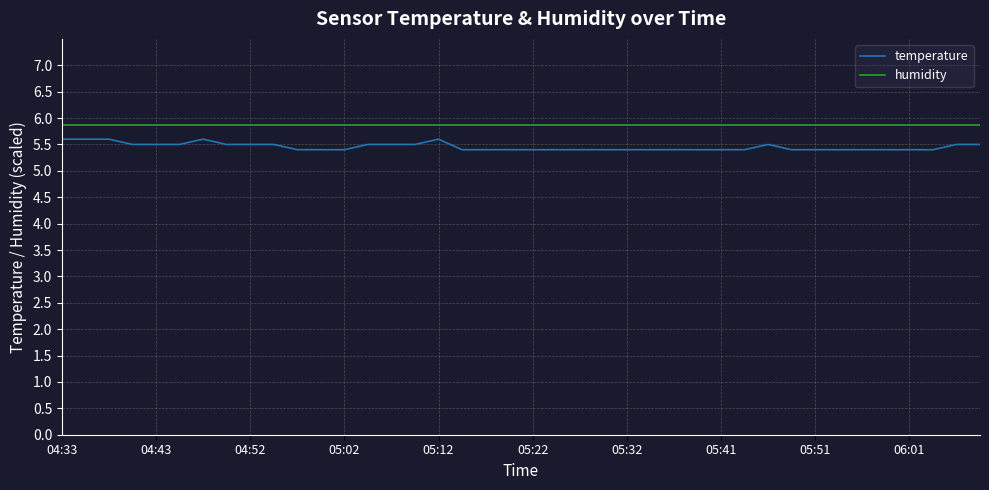

True or false: humidity and temperature cross at least once.

False